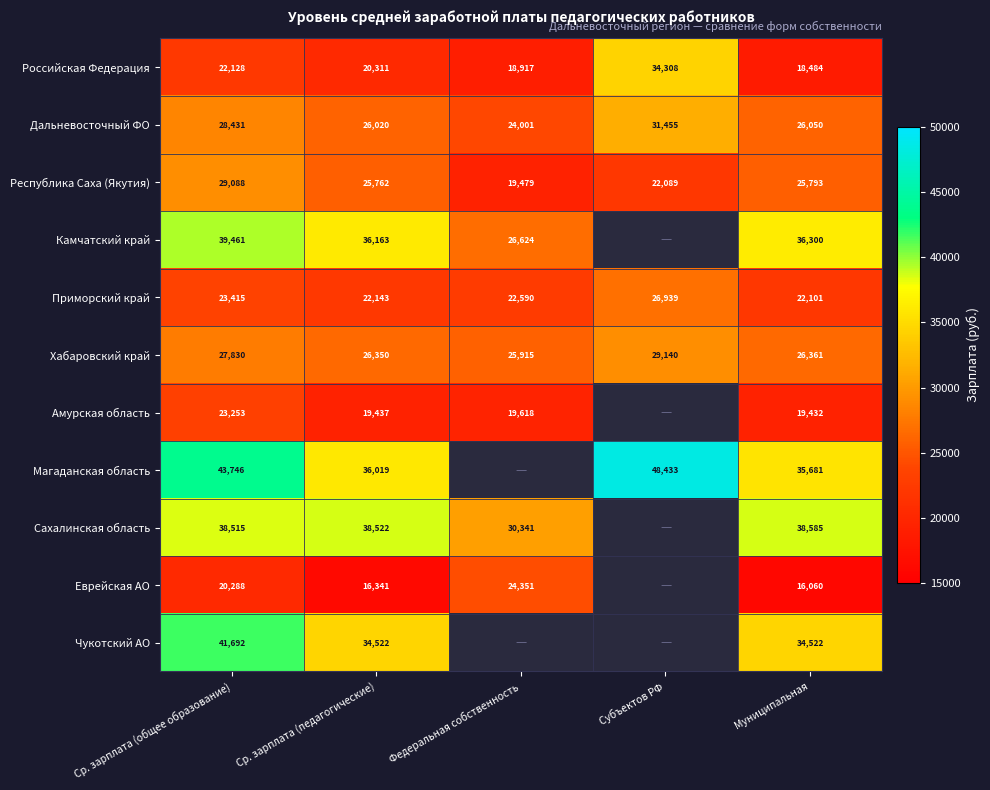

What is the difference between the maximum and second lowest values in the Дальневосточный ФО series?

5435.0